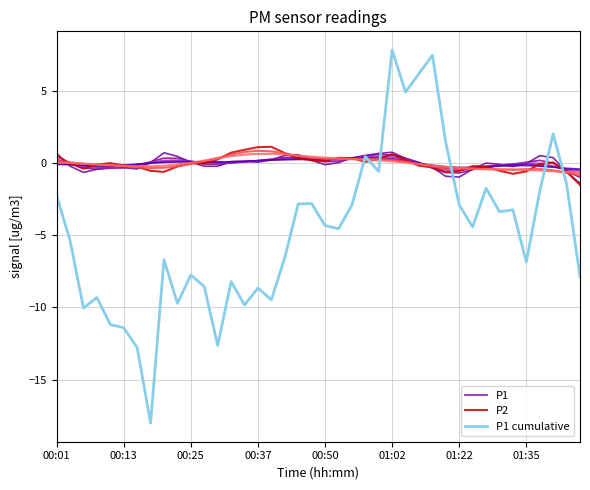

The P1 series shows -1.0 at 01:22. True or false?

True